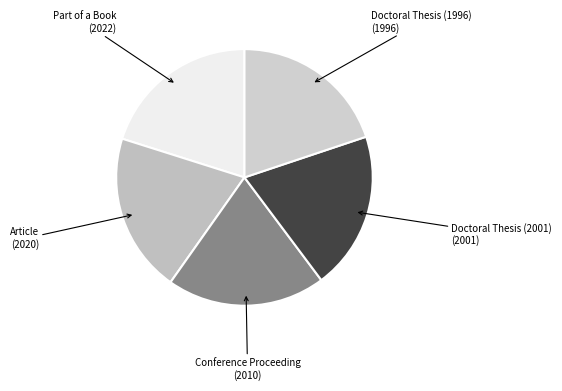

Is it true that Doctoral Thesis (2001) is 20% of the pie?

True